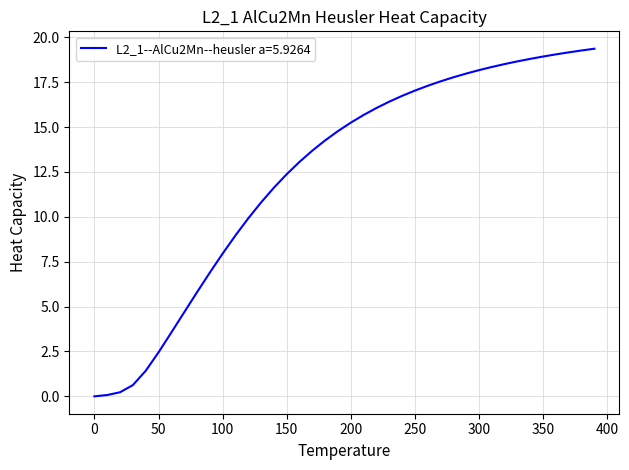

What is the maximum value shown in the chart?

19.4